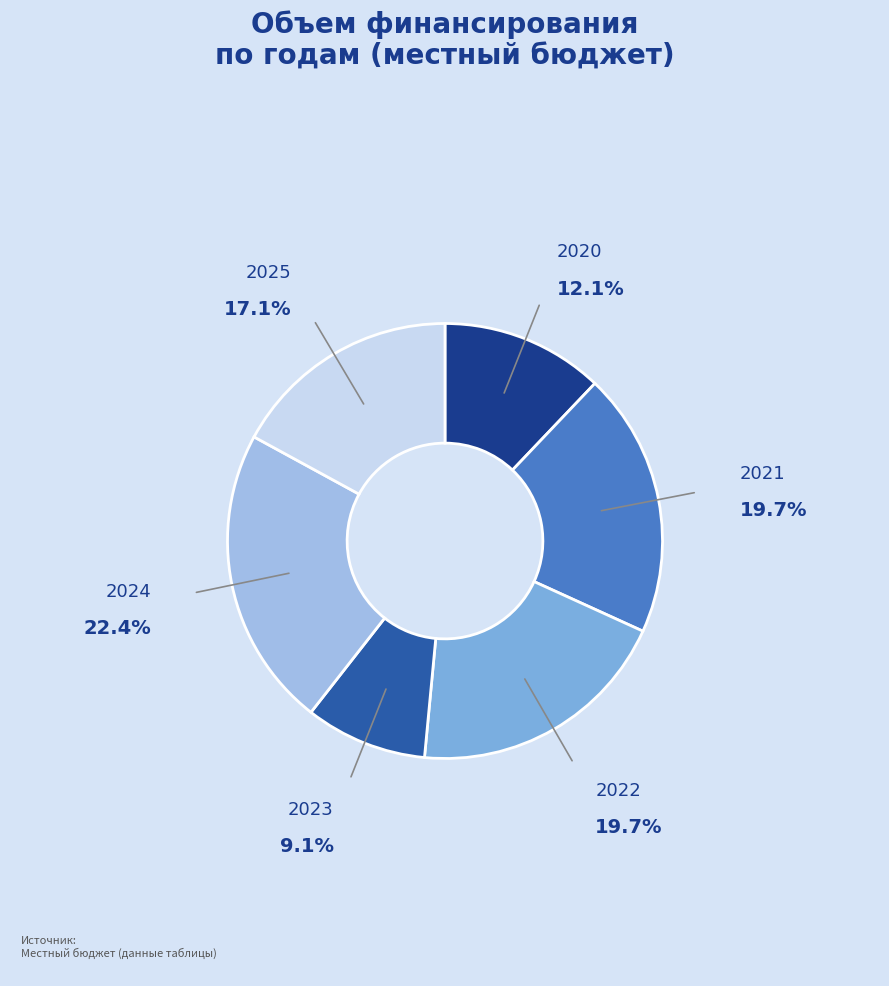

Which category has the biggest portion of the pie?

2024